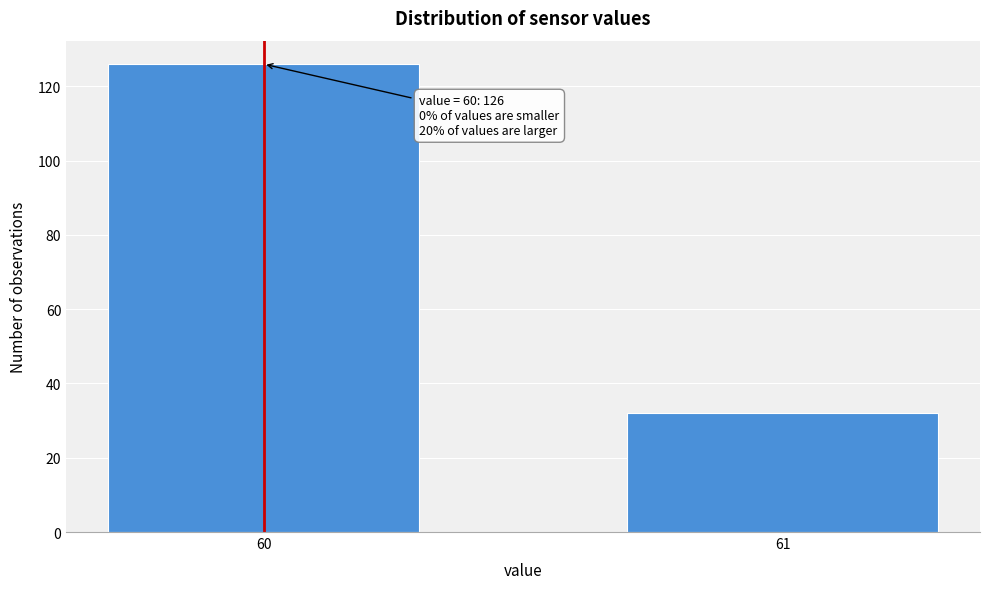

Reading left to right, what are all the values shown in this chart?

60=126	61=32